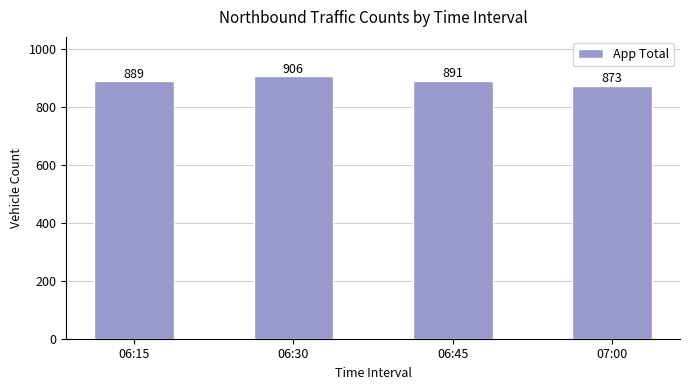

What is the label of the 2nd bar from the left?

06:30